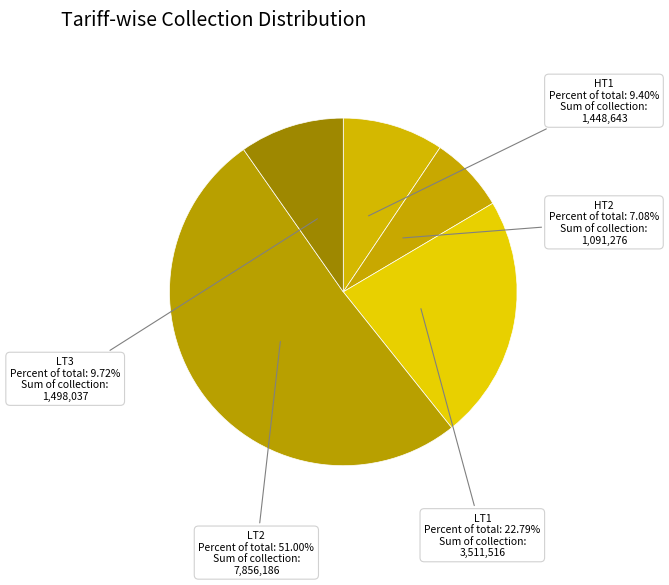

How many segments does this pie chart have?

5